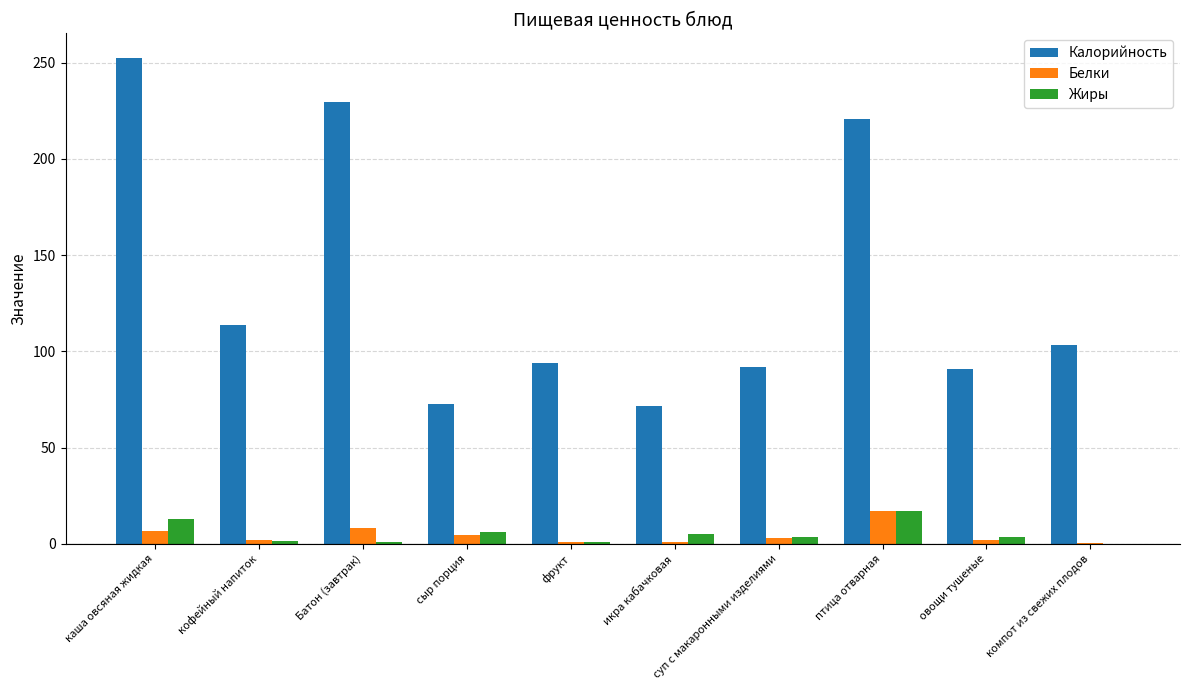

How many values in the Калорийность series exceed 103?

5